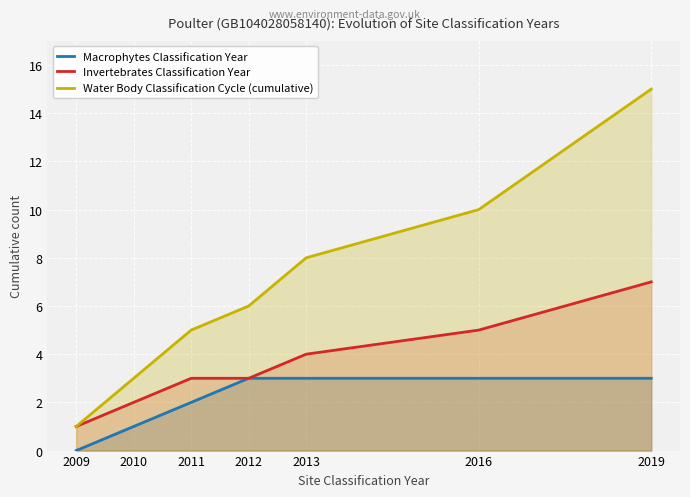

Reading left to right, extract all data points from this chart.

Macrophytes Classification Year: 2009=0	2010=1	2011=2	2012=3	2013=3	2016=3	2019=3
Invertebrates Classification Year: 2009=1	2010=2	2011=3	2012=3	2013=4	2016=5	2019=7
Water Body Classification Cycle (cumulative): 2009=1	2010=3	2011=5	2012=6	2013=8	2016=10	2019=15